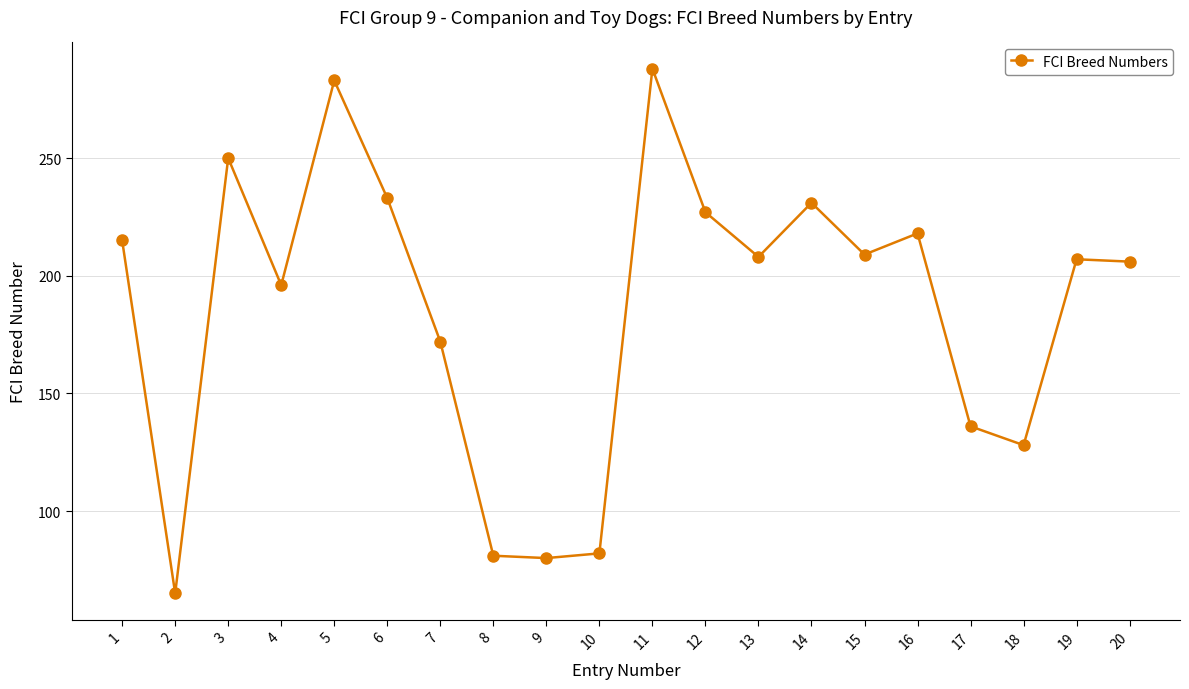

What value does the data have at 8, to the nearest 10?

80